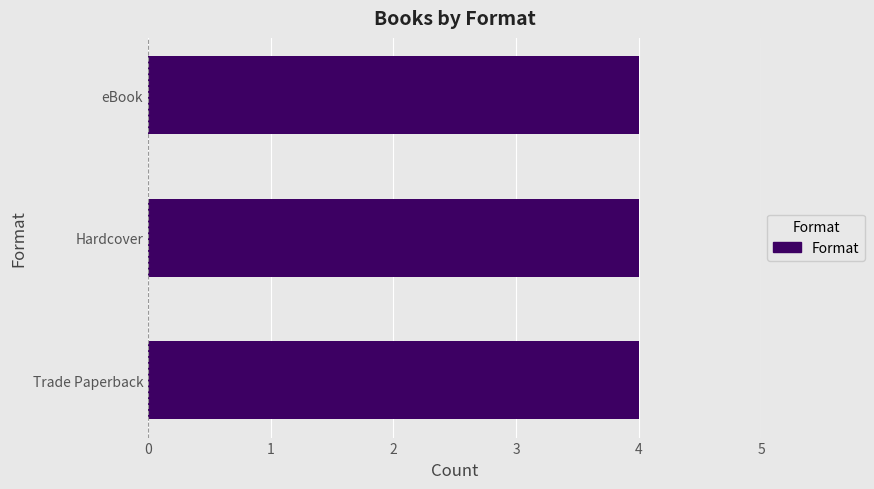

Which category has the highest value across all series?

eBook